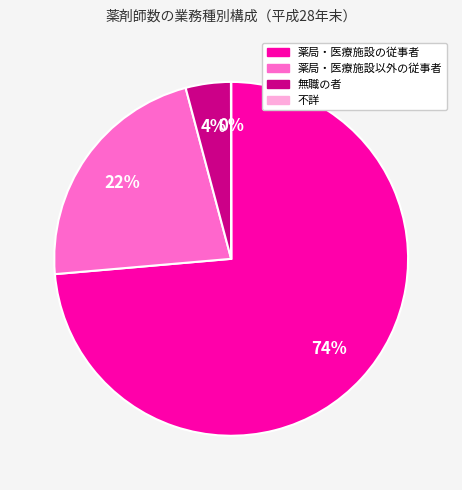

Between 無職の者 and 薬局・医療施設の従事者, which is larger?

薬局・医療施設の従事者